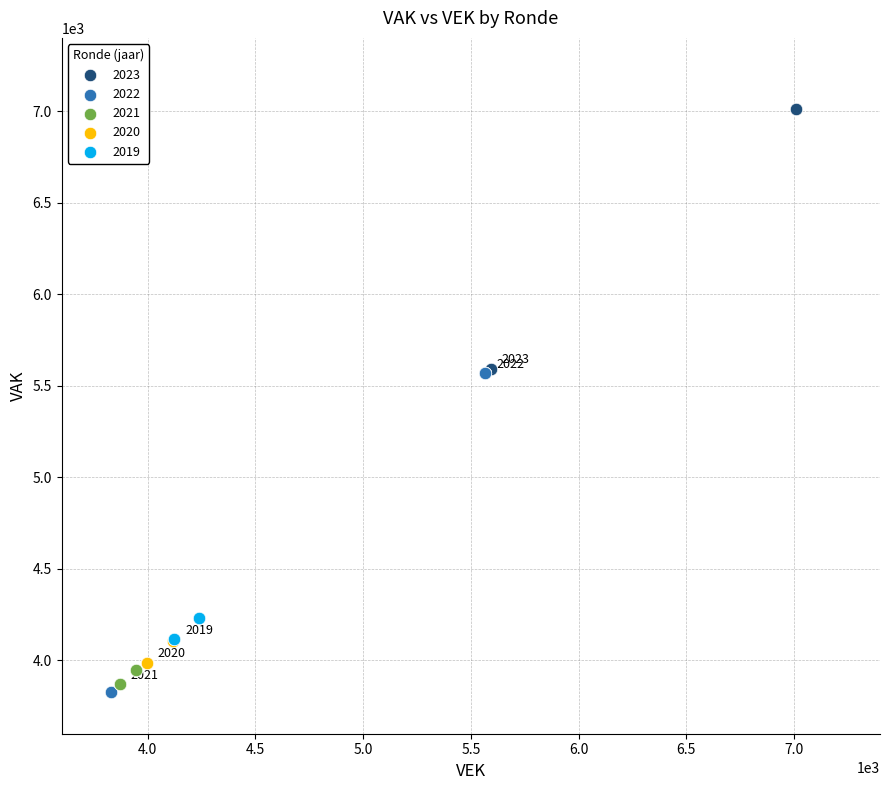

Which series contains the lowest Y value?

2022